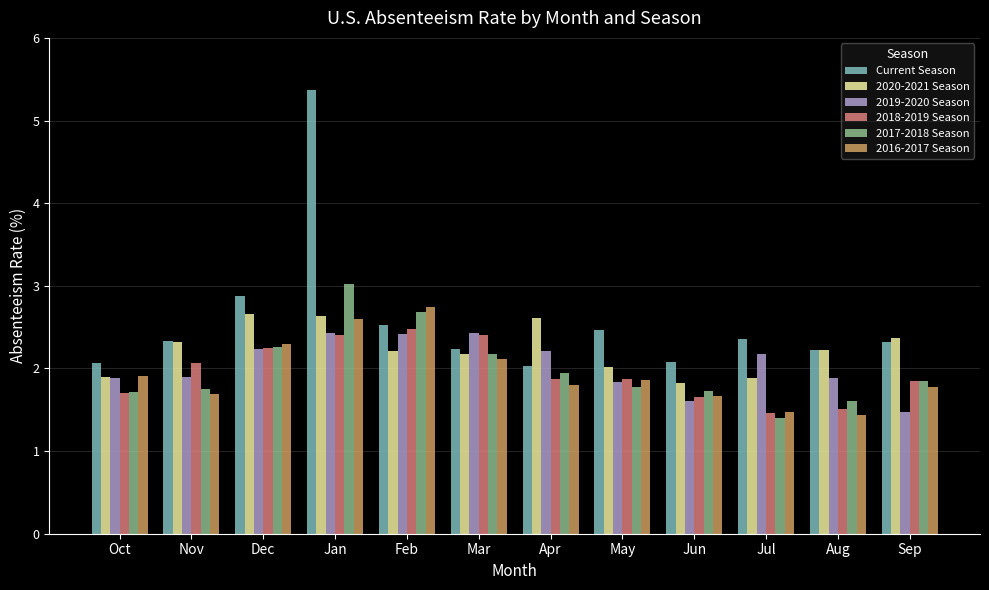

The value of 2017-2018 Season at Mar is 3.0. True or false?

False